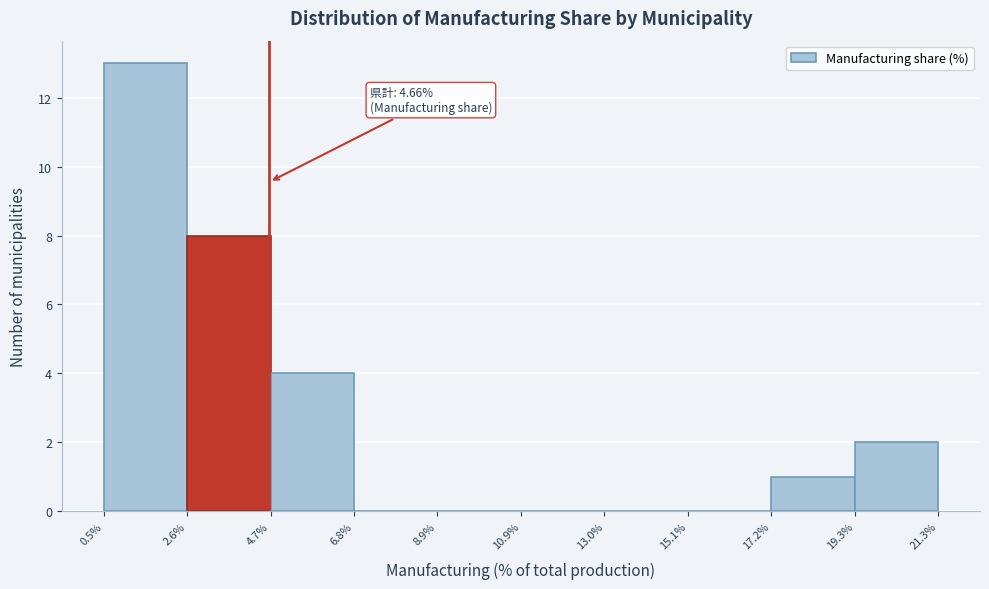

Which range on the x-axis has the tallest bar?

0.5% to 2.6%